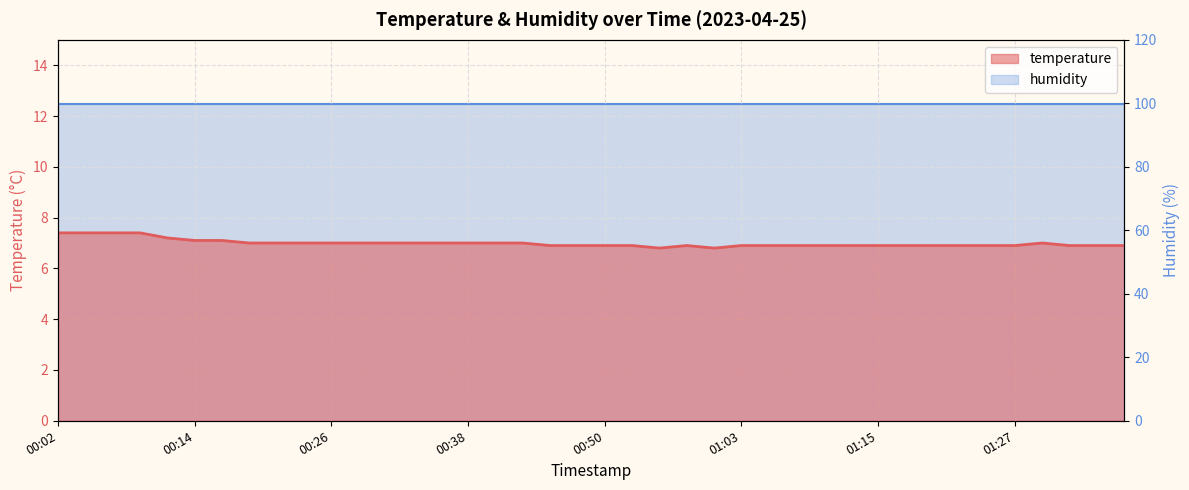

What is the greatest value displayed?

7.4